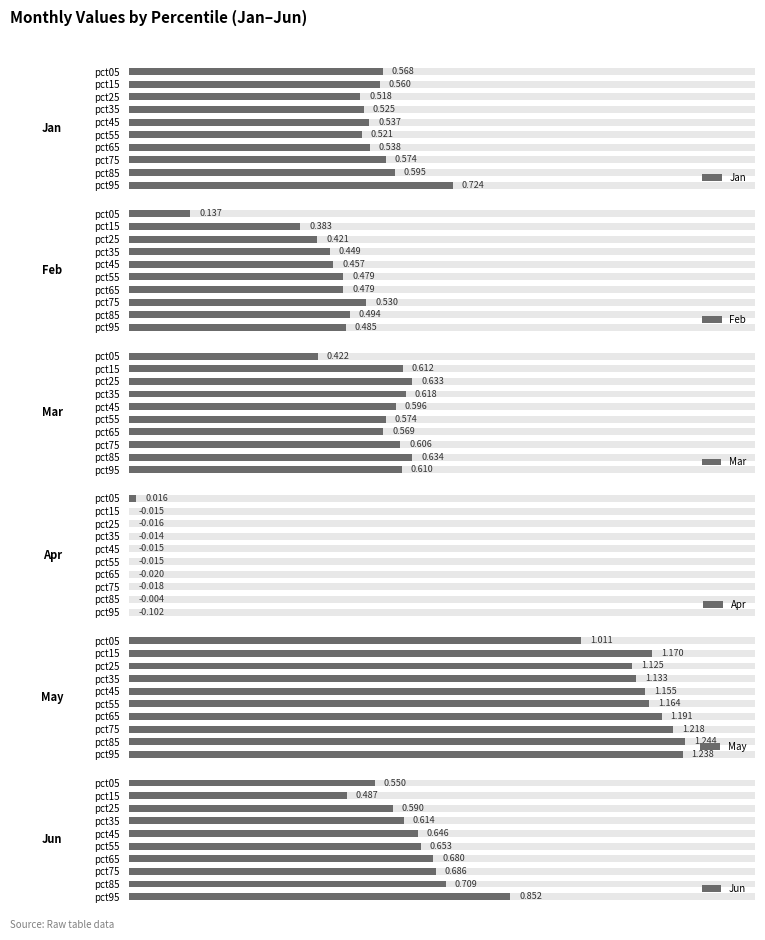

Is it true that Mar equals 0.4 at pct05?

True